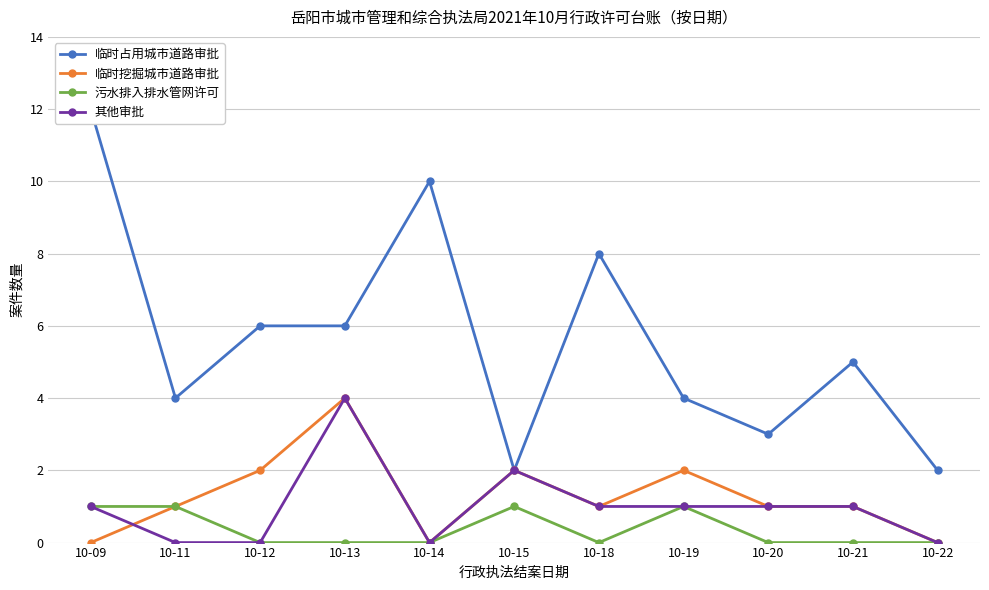

At 10-14, list the series in order from smallest to largest.

临时挖掘城市道路审批, 污水排入排水管网许可, 其他审批, 临时占用城市道路审批